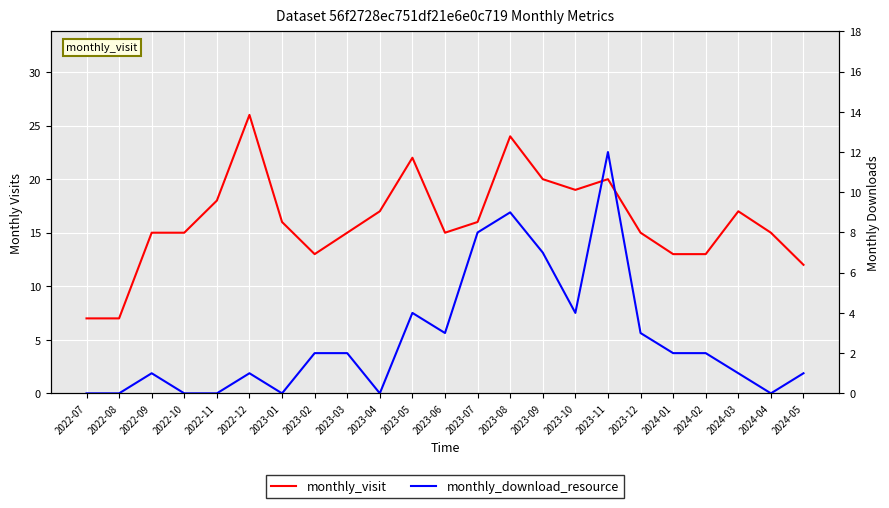

What is the difference between the maximum and minimum values in the monthly_visit series?

19